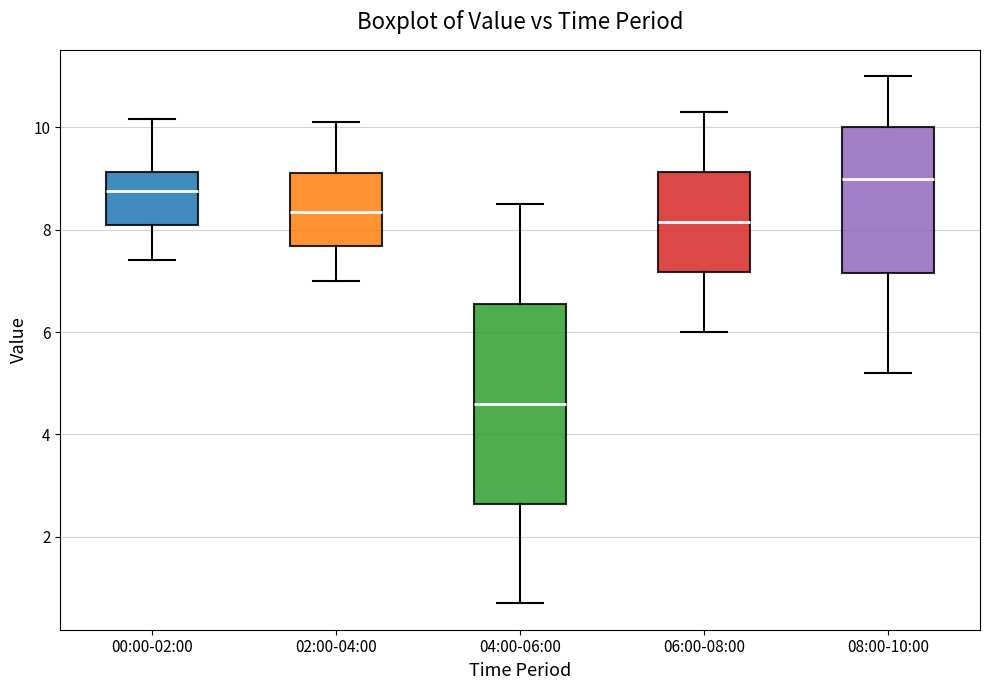

Where is the lower edge of the box for 04:00-06:00 on the y-axis? The values are not printed on the chart, so give them approximately, as read against the axis.

2.6